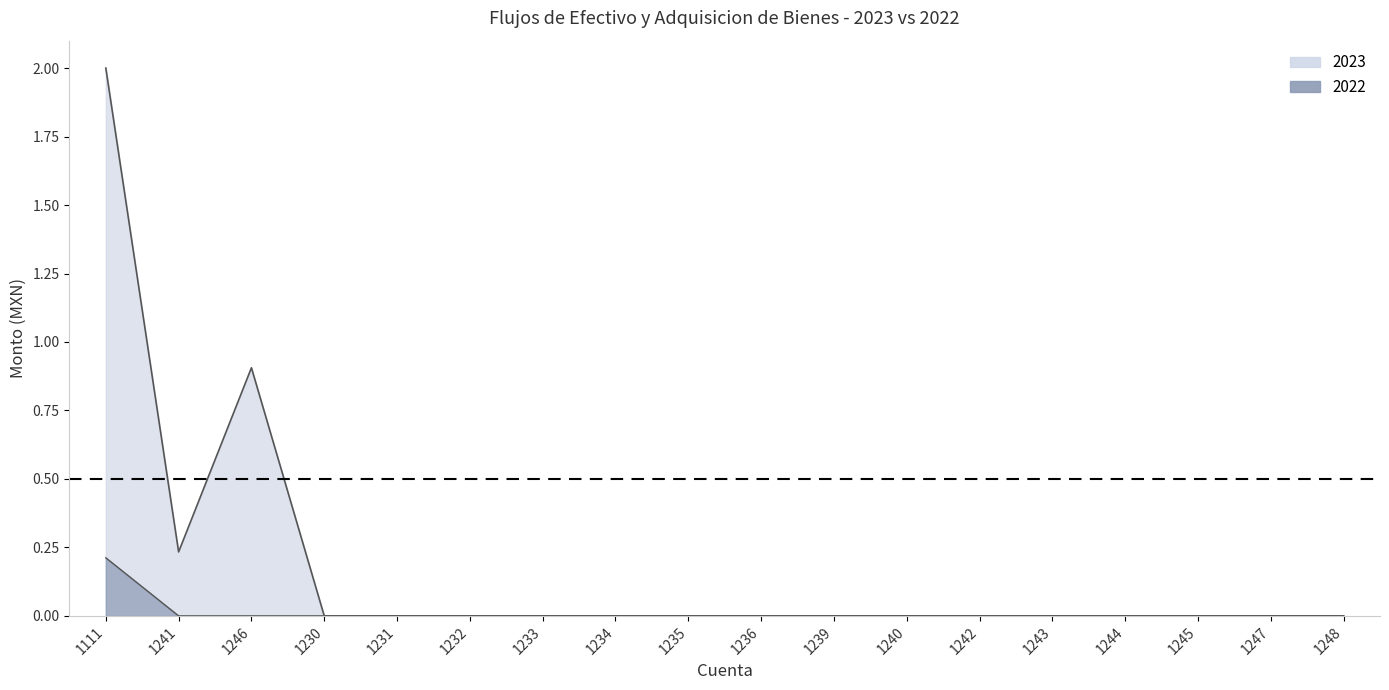

At which category does 2023 reach its first local valley?

1241